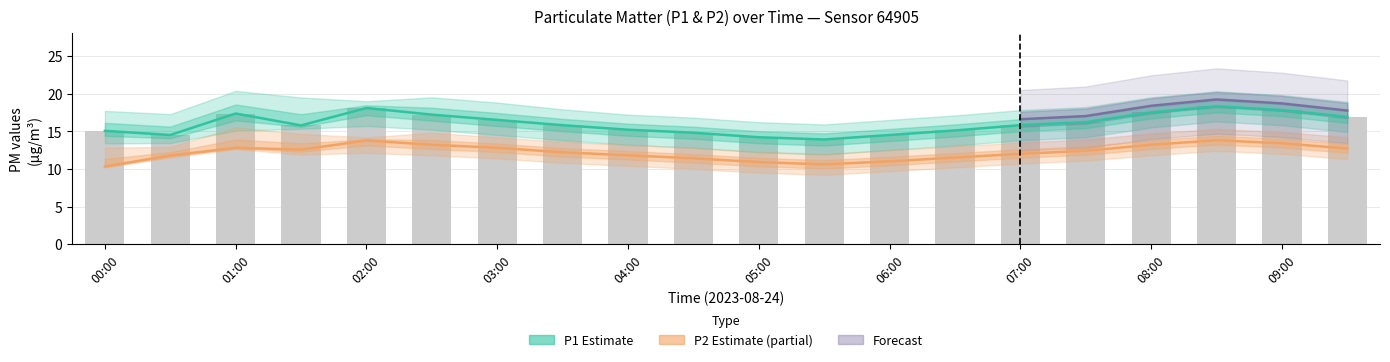

How many data points in P1 are above 15?

15